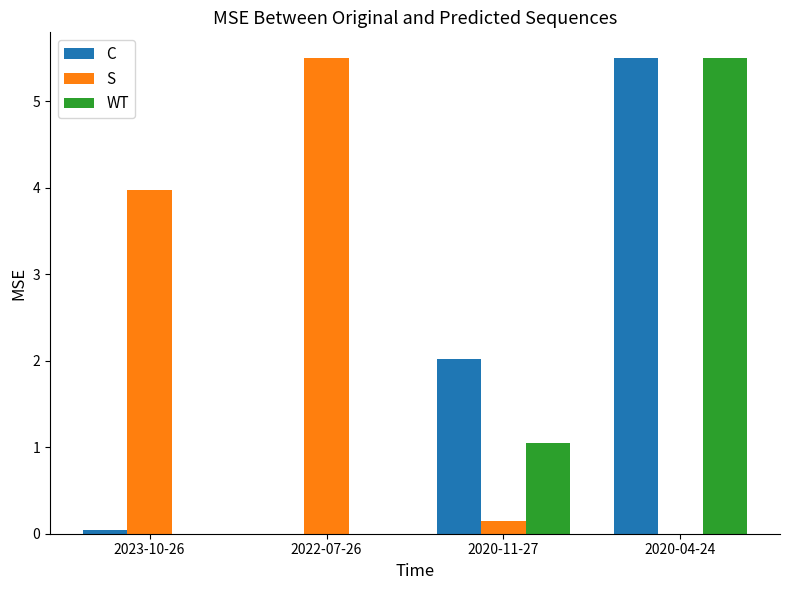

What is the sum of all C values?

7.6